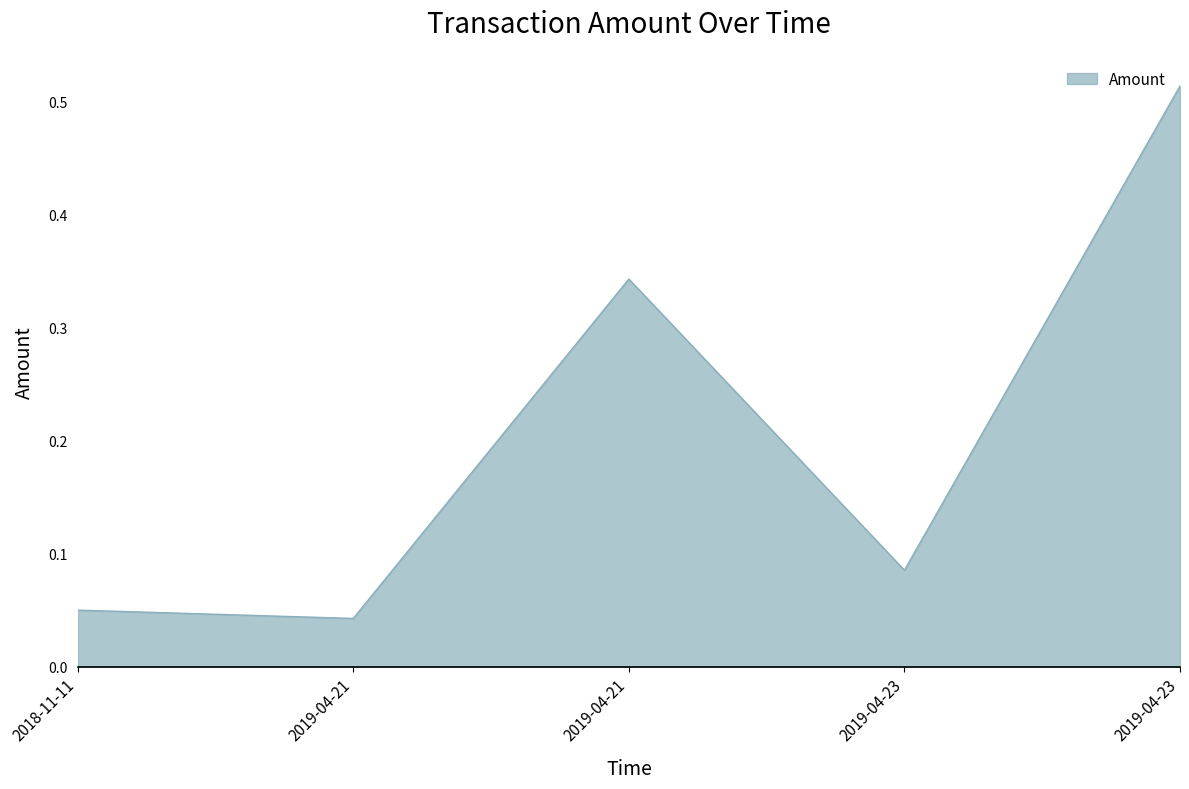

Does the chart display data point markers on the line(s)?

No